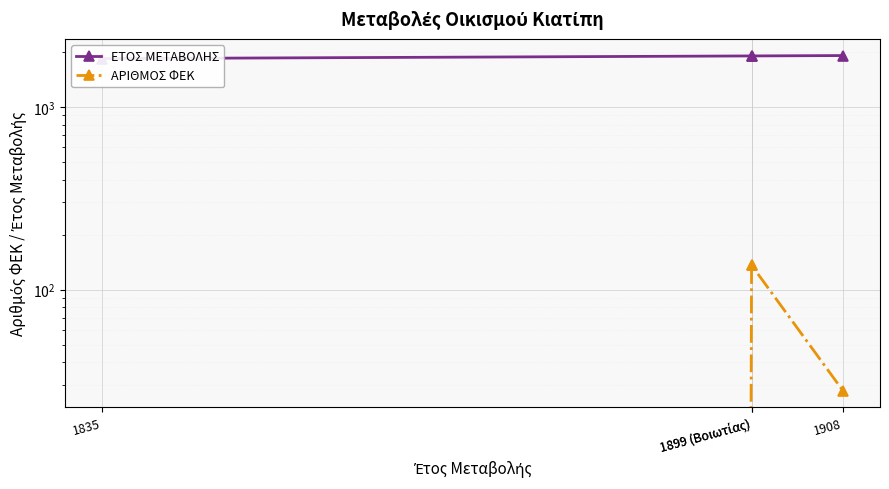

List the labels in order of ΕΤΟΣ ΜΕΤΑΒΟΛΗΣ value, smallest first.

1835, 1899 (Βοιωτίας), 1899 (Βοιωτίας), 1908